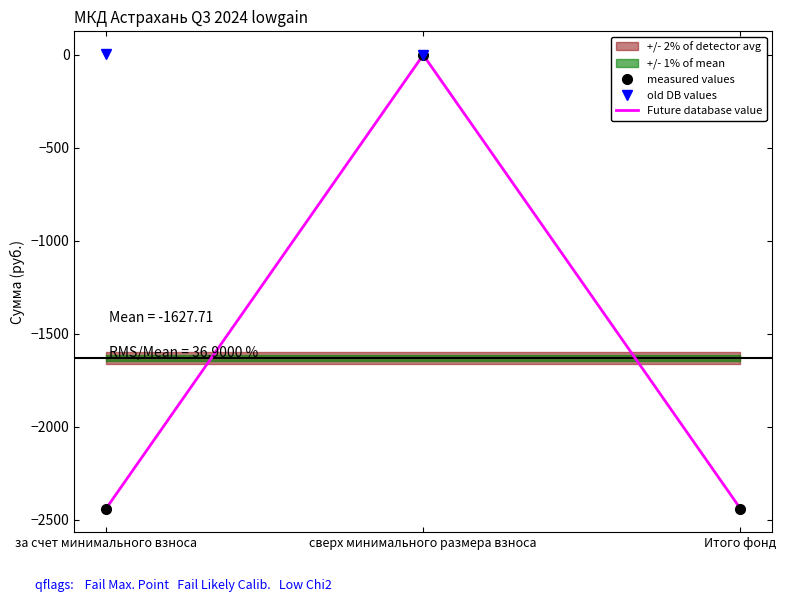

What is the difference between the maximum and minimum values in the Future database value series?

2439.4